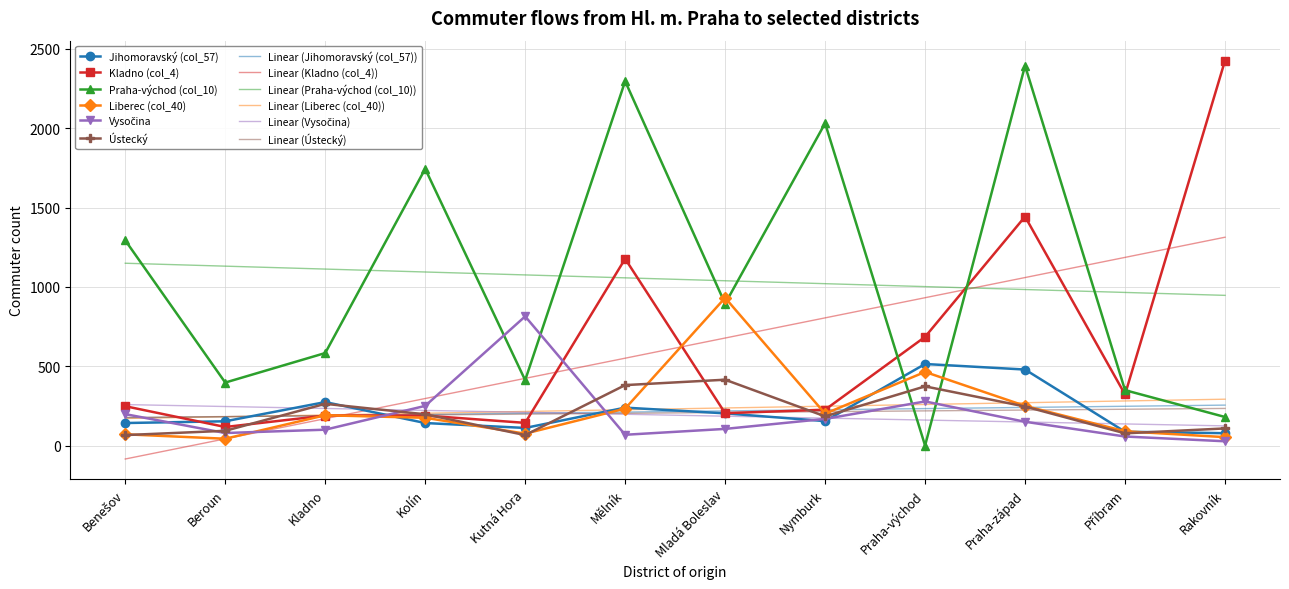

After their last crossing, which series has the higher values: Praha-východ (col_10) or Linear (Praha-východ (col_10))?

Linear (Praha-východ (col_10))